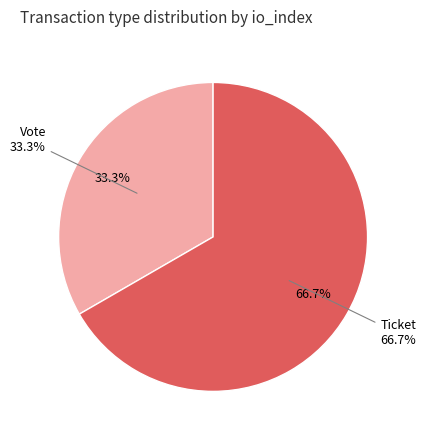

Is Vote the majority of the pie?

No